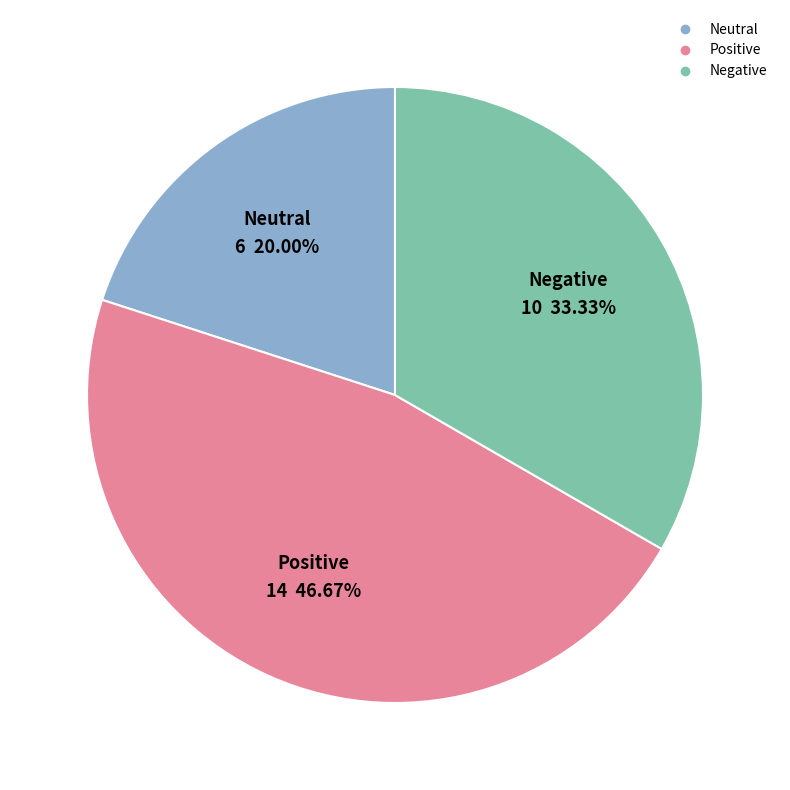

Does any single category account for the majority?

No